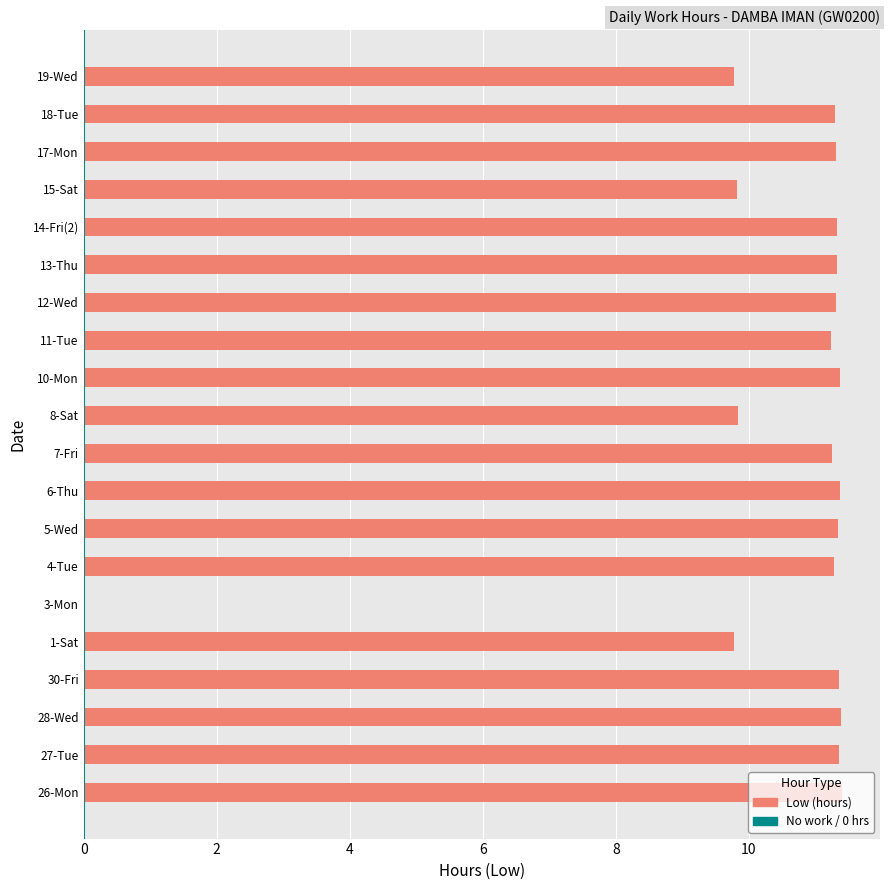

What is the greatest value displayed?

11.4